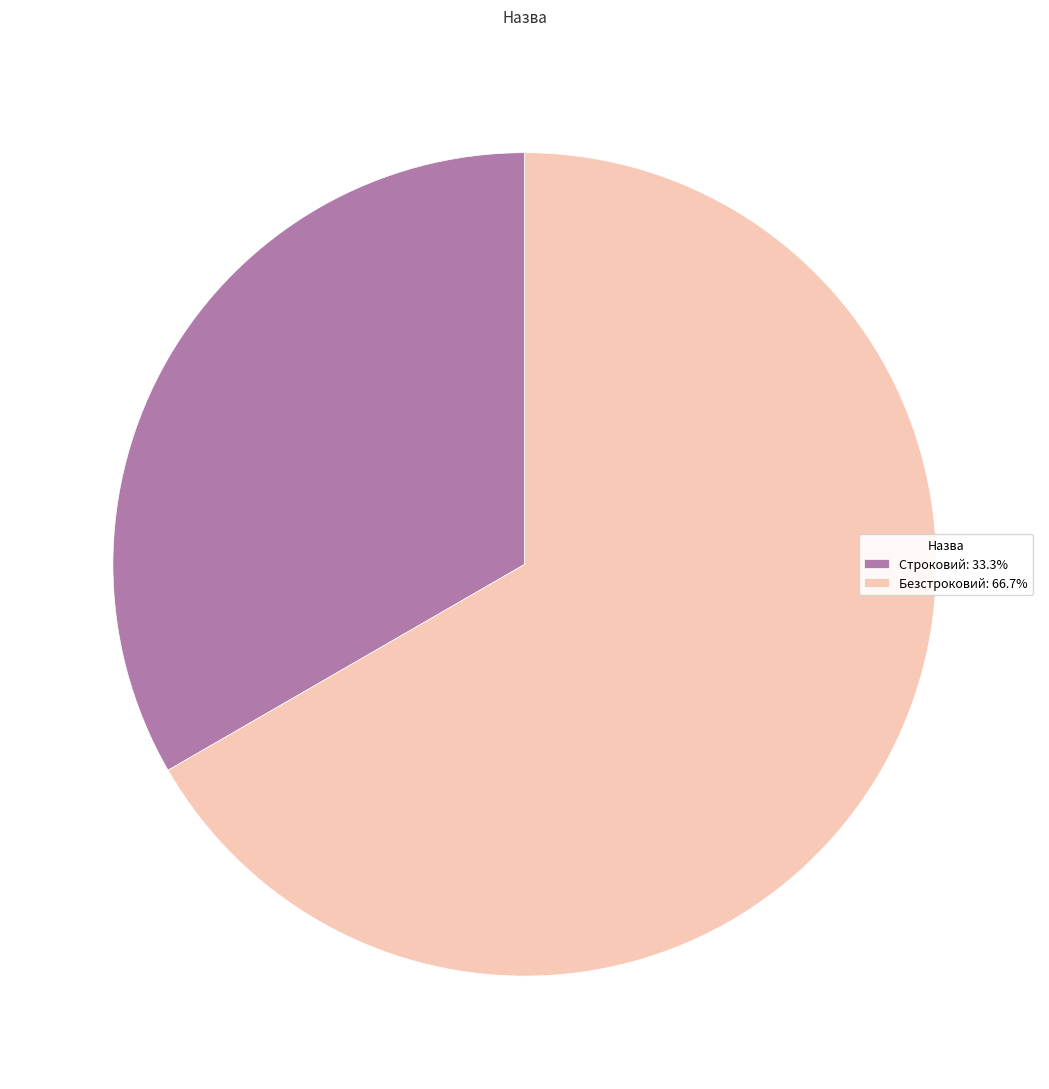

Is Безстроковий: 66.7% the majority of the pie?

Yes